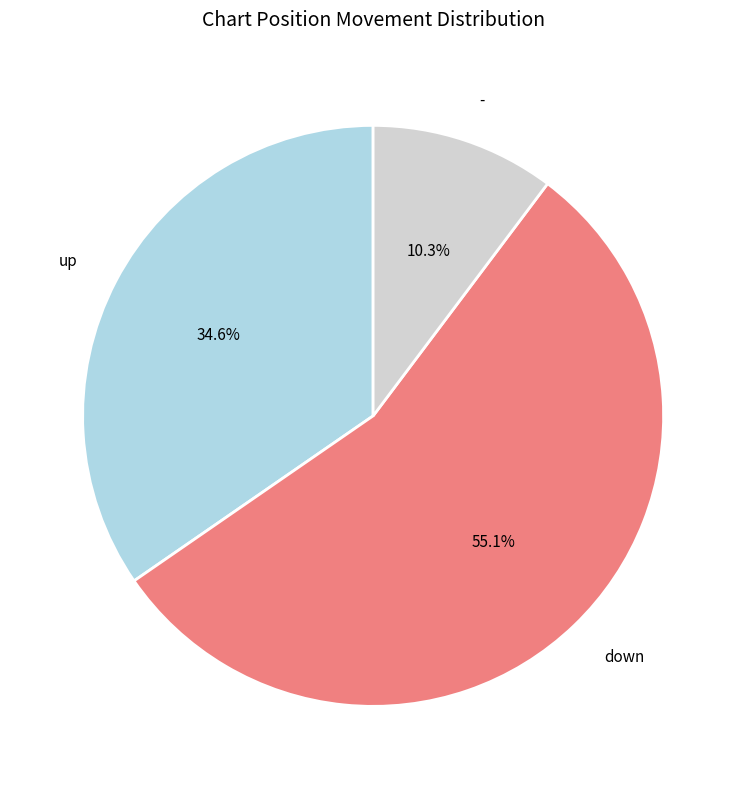

True or false: - accounts for 24% of the total.

False